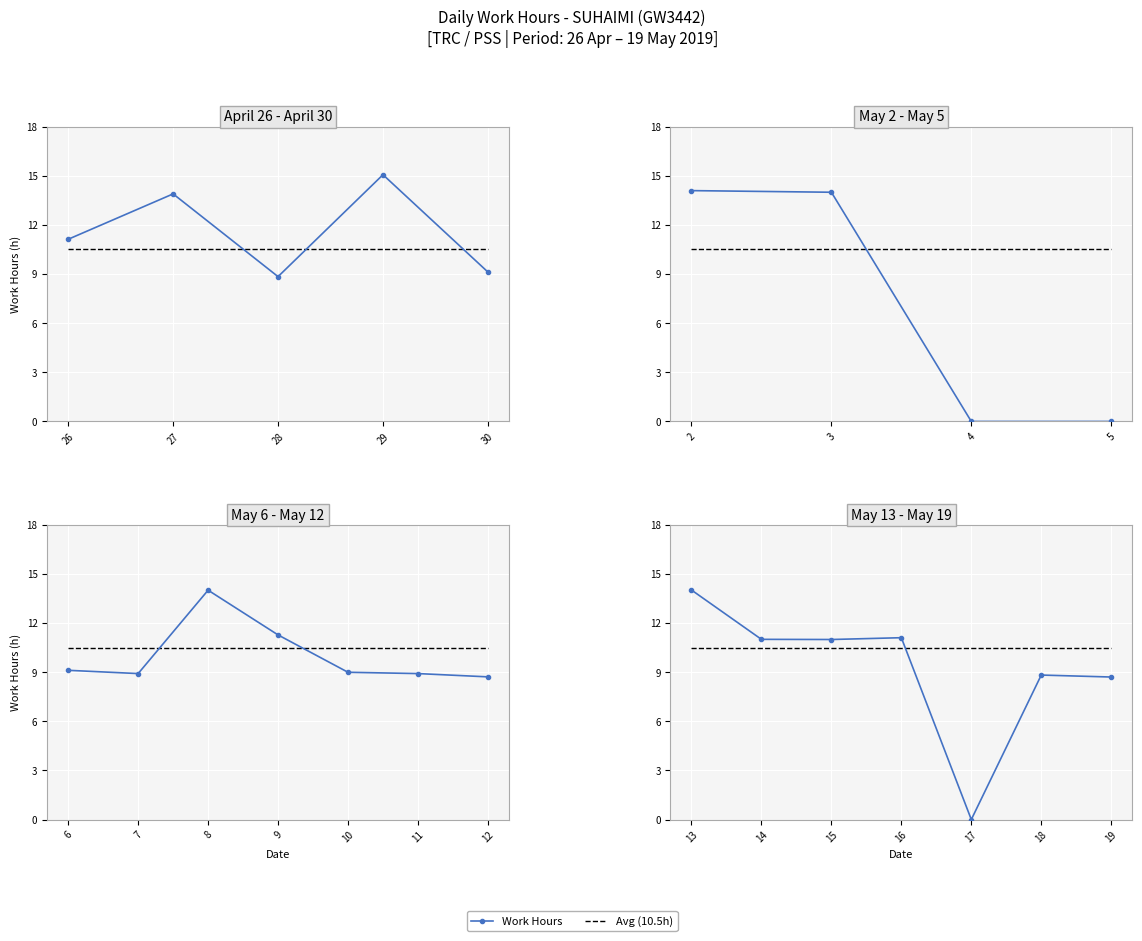

Where is Avg (10.5h) nearest to the value 10?

13